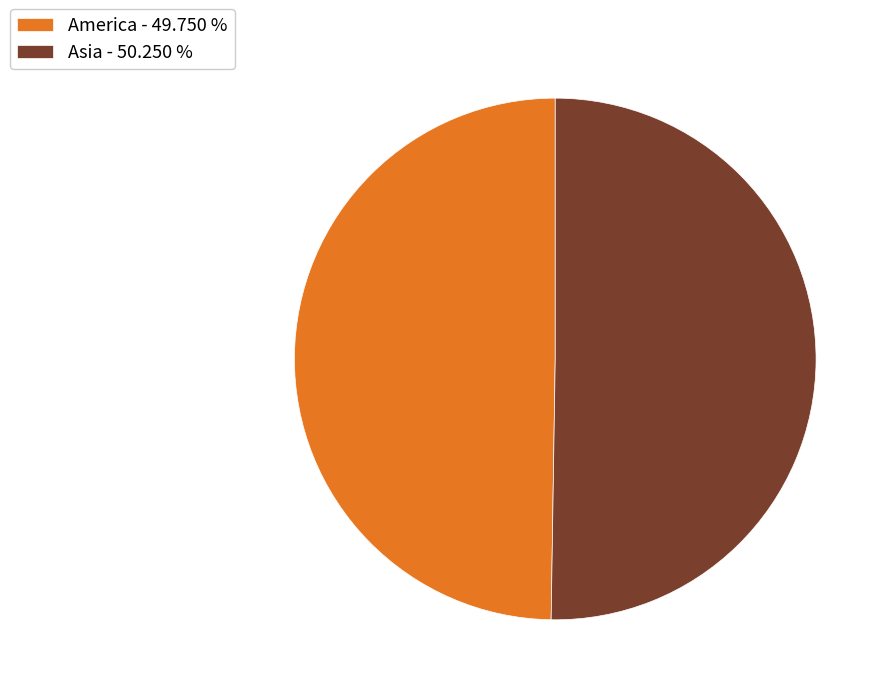

Which category has the biggest portion of the pie?

Asia